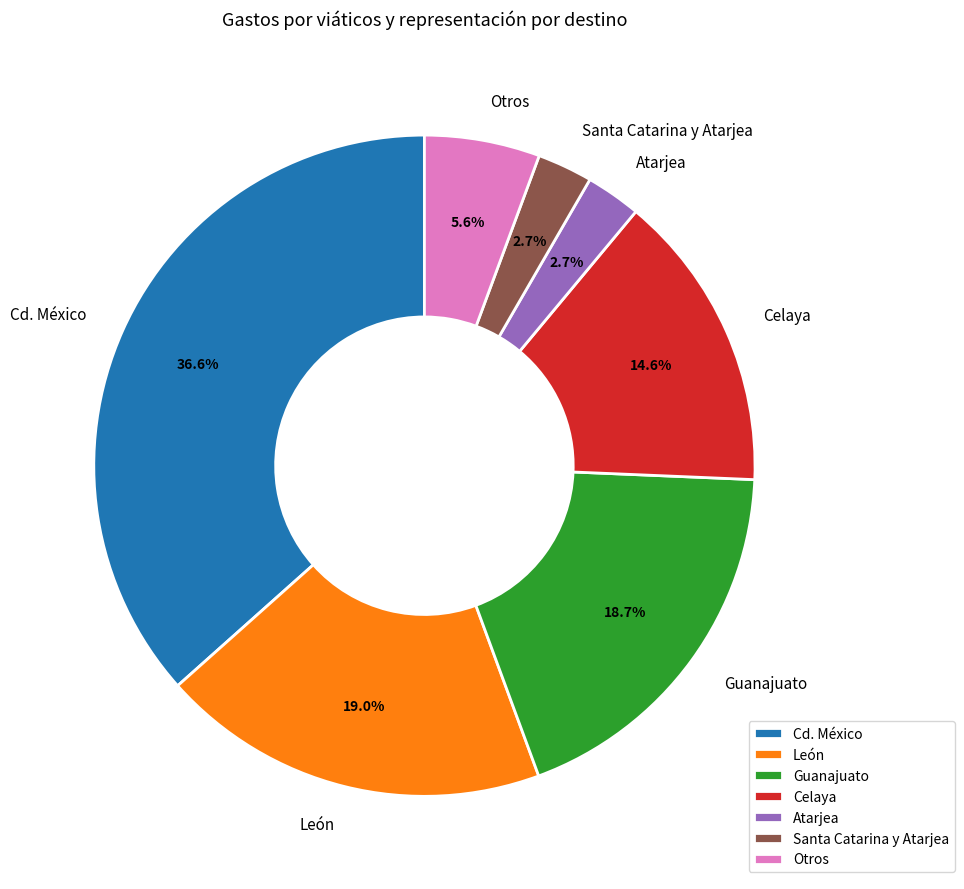

Does any single category account for the majority?

No